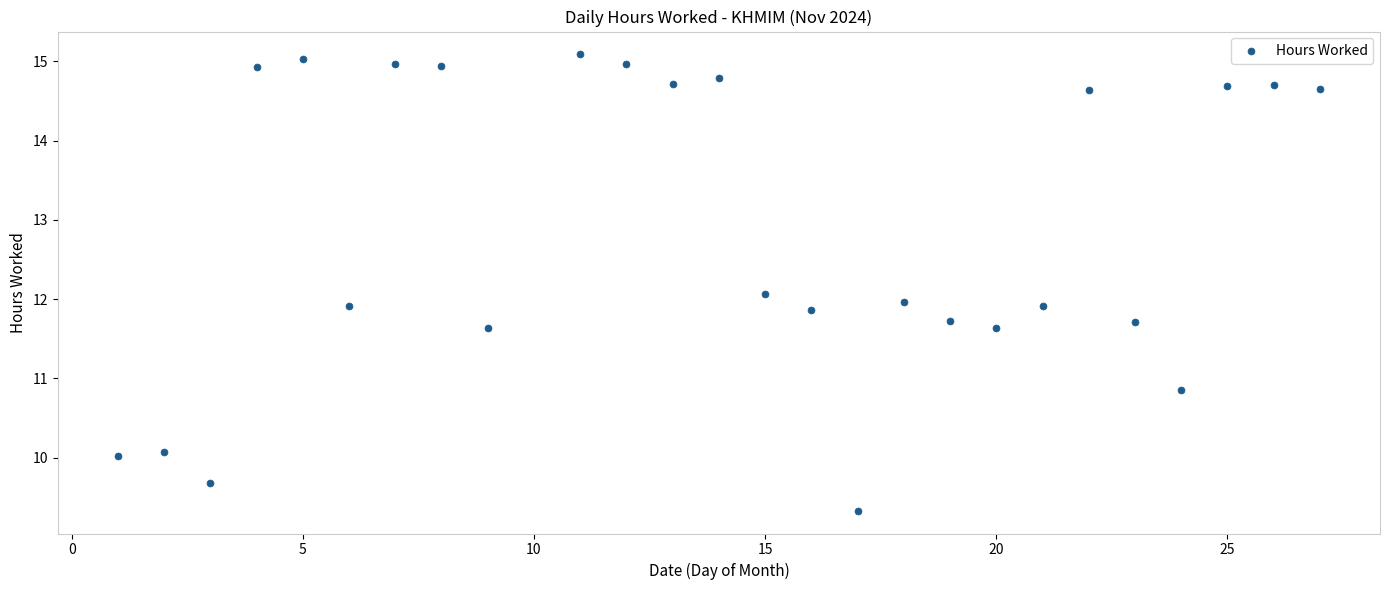

What is the range of Y values (max minus min)?

5.8